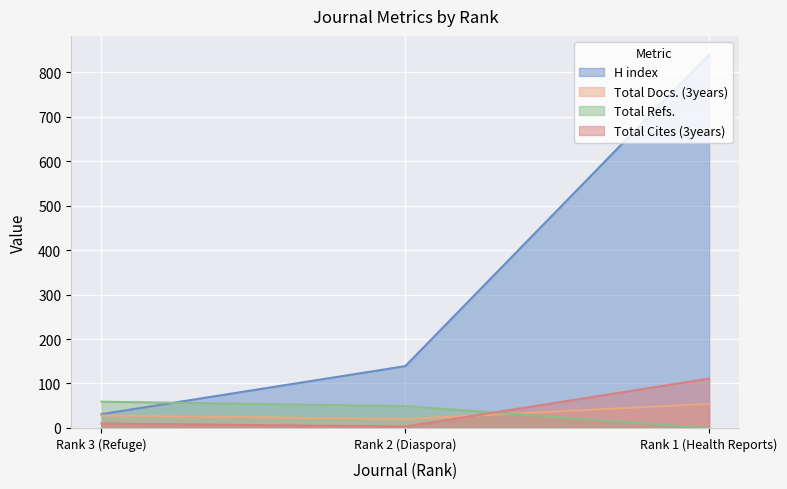

At which category does the chart reach its peak across all series?

Rank 1 (Health Reports)